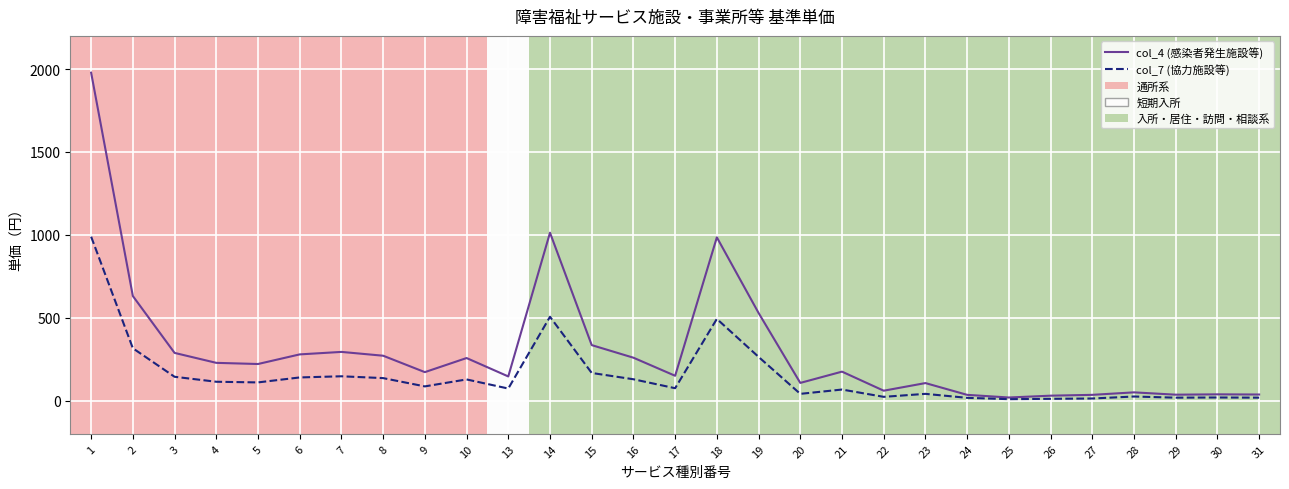

The value of col_7 (協力施設等) at 2 is 316. True or false?

True